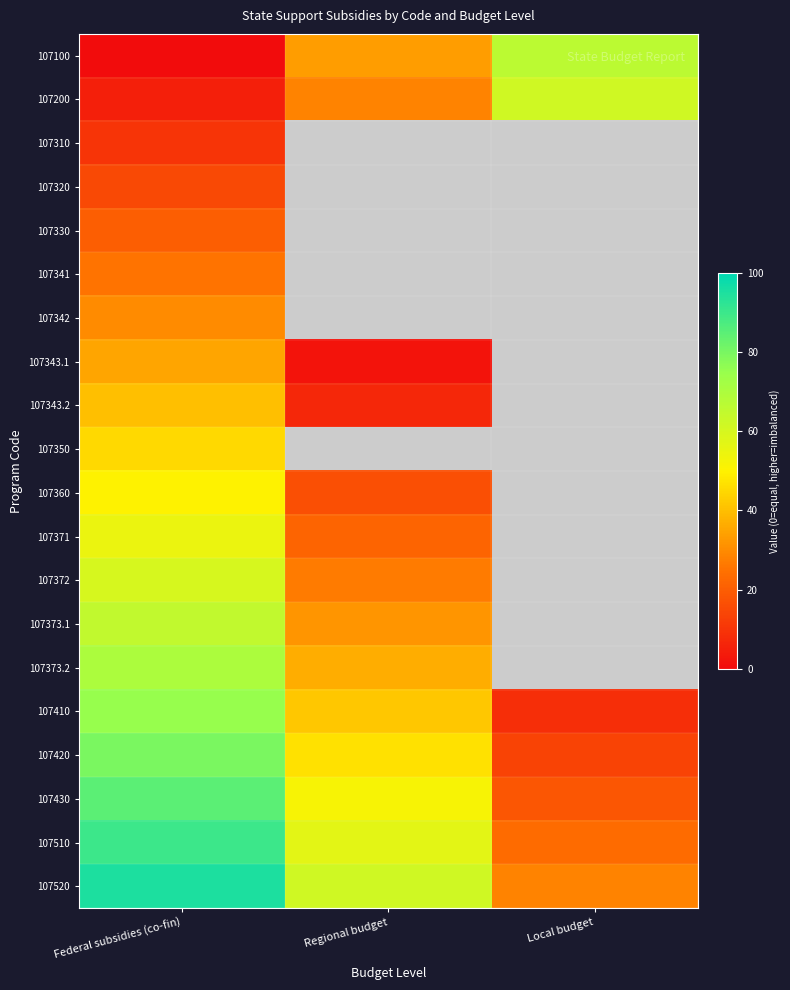

Is the value of 107510 at Regional budget greater than the value of 107310 at Federal subsidies (co-fin)?

Yes